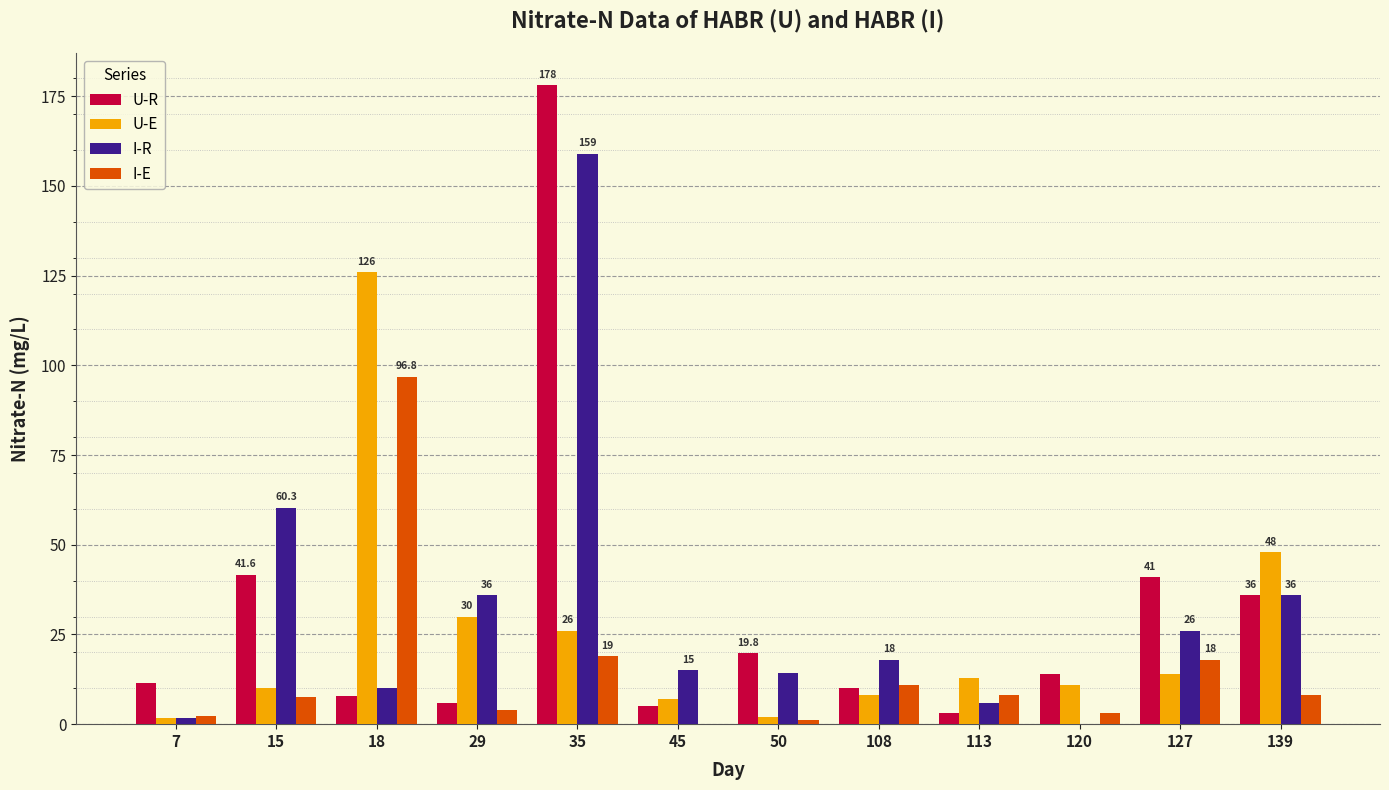

How many data points does each series have?

12